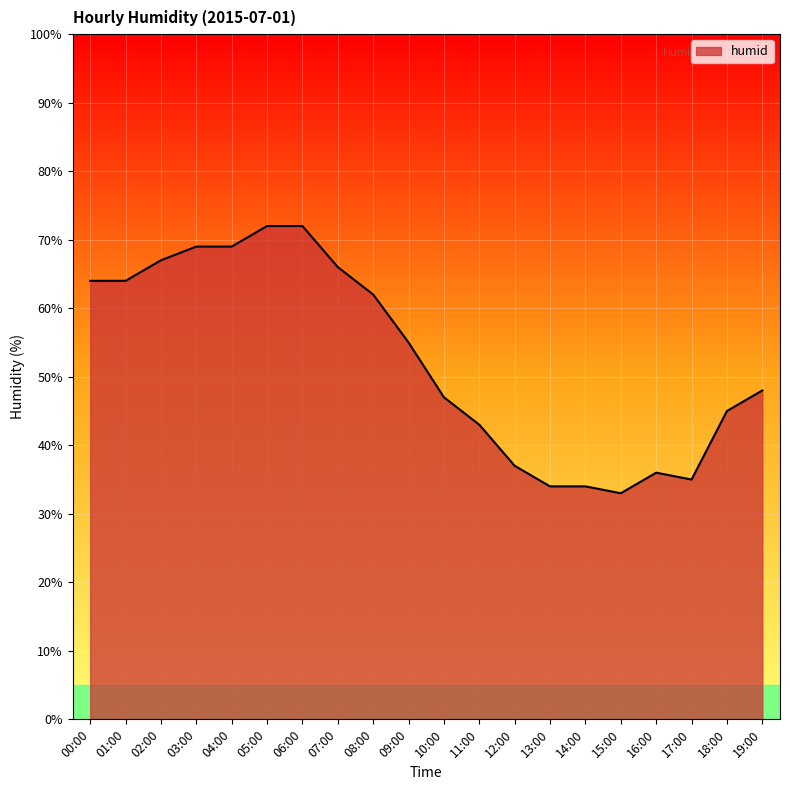

What position from the left is 04:00?

5